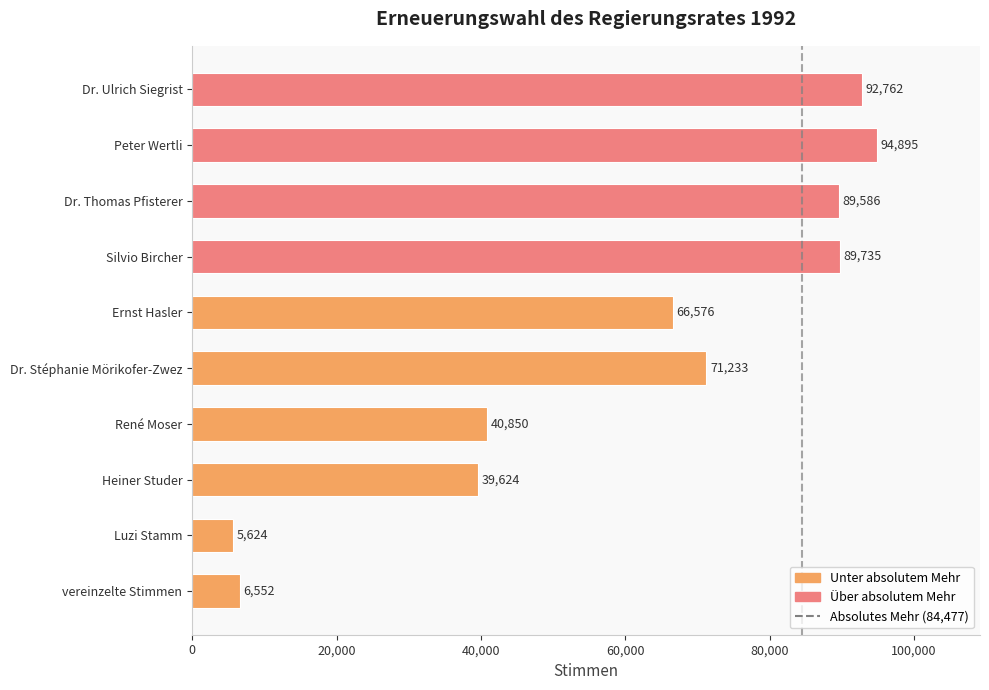

At which category does the chart reach its minimum across all series?

Luzi Stamm